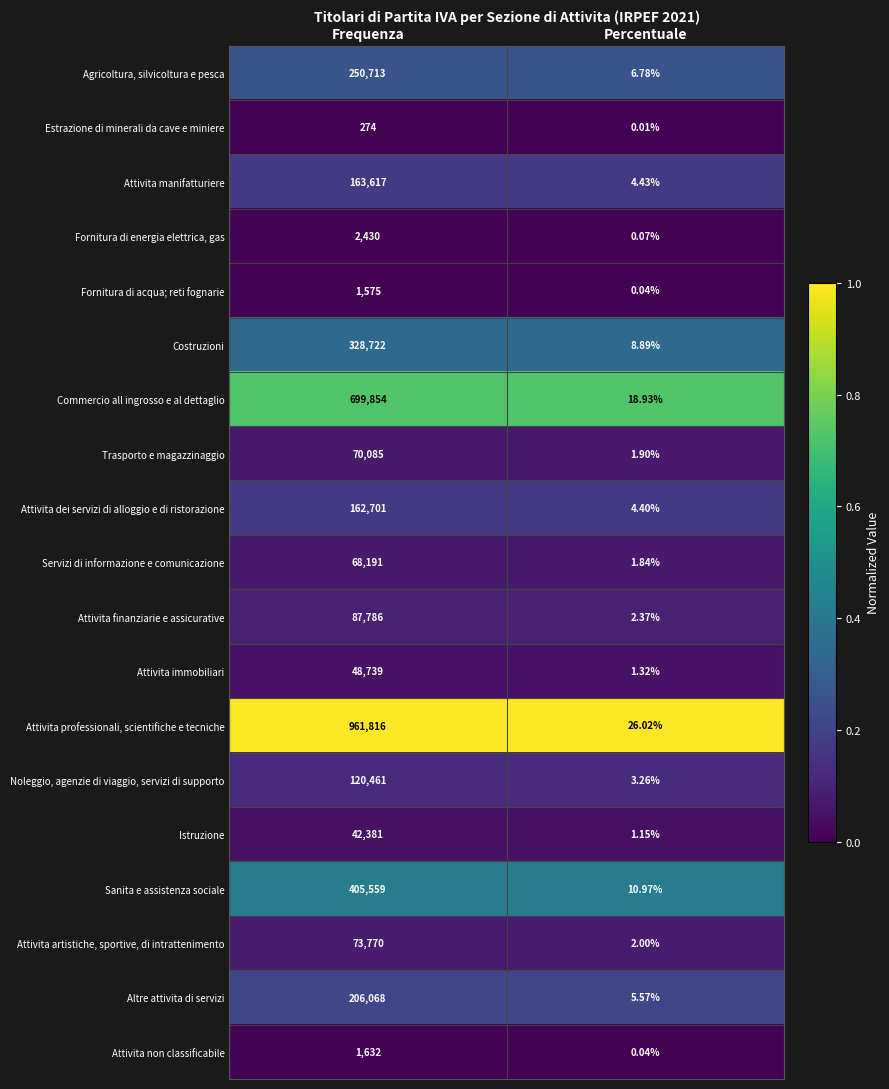

At which category is the sum across all series the highest?

Frequenza